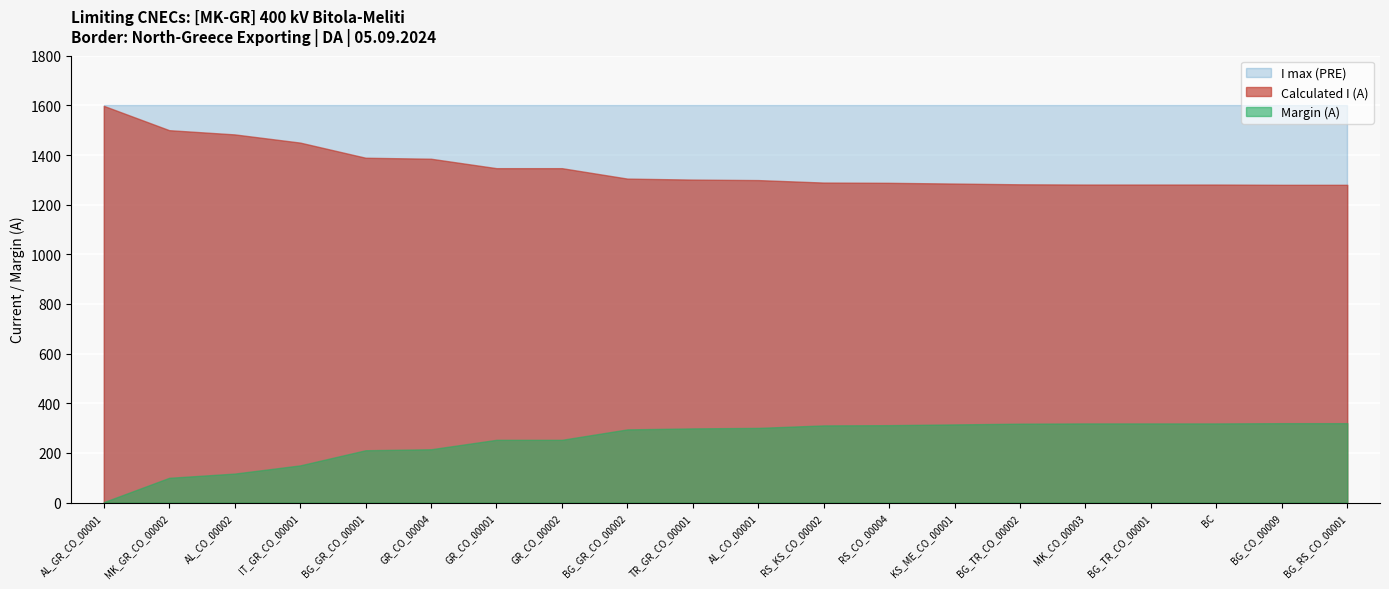

At which label does I max (PRE) reach its peak?

AL_GR_CO_00001